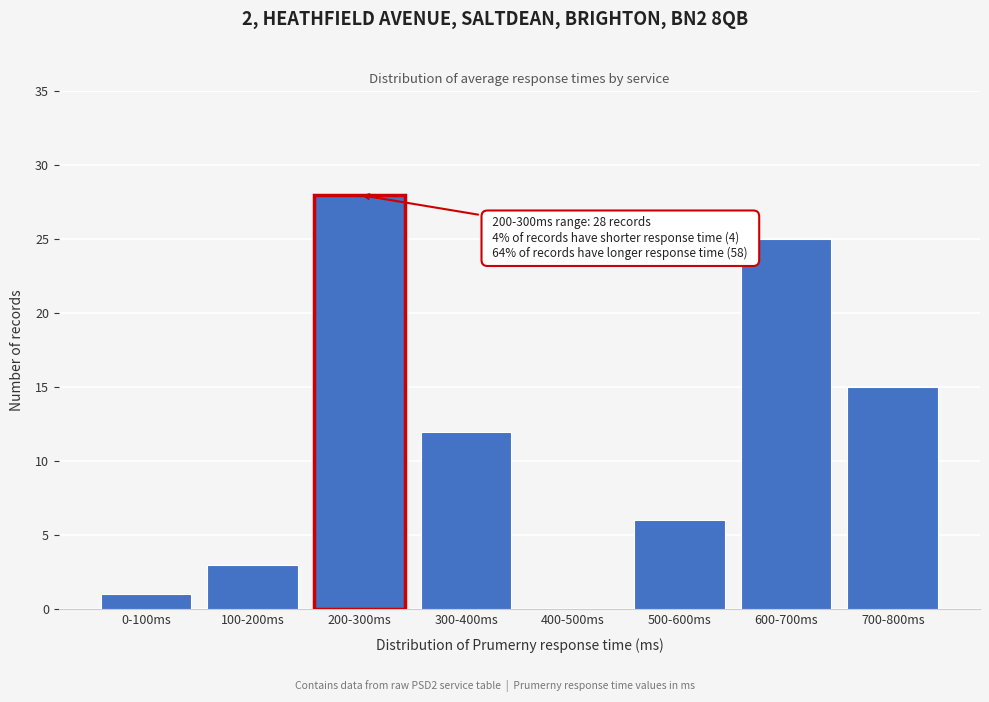

Reading left to right, list all the values displayed in this chart.

0-100ms=1	100-200ms=3	200-300ms=28	300-400ms=12	400-500ms=0	500-600ms=6	600-700ms=25	700-800ms=15